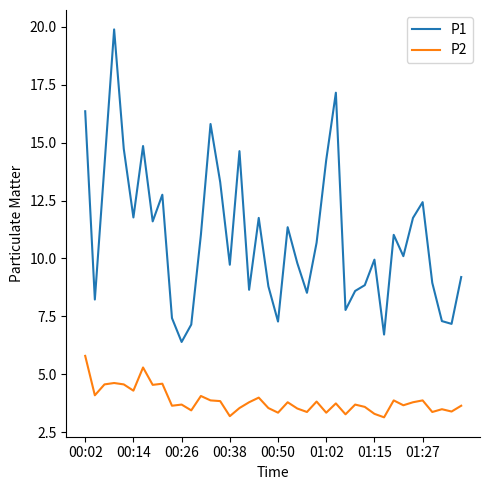

What is the highest value of the P1 series?

19.9